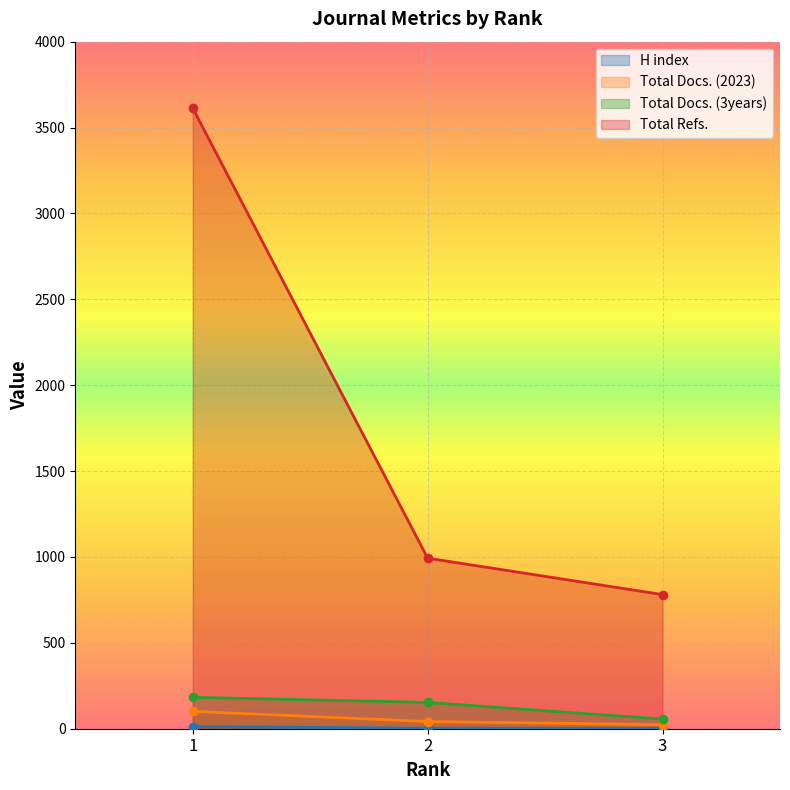

What is the difference between the Total Docs. (2023) values at 3 and 2?

19